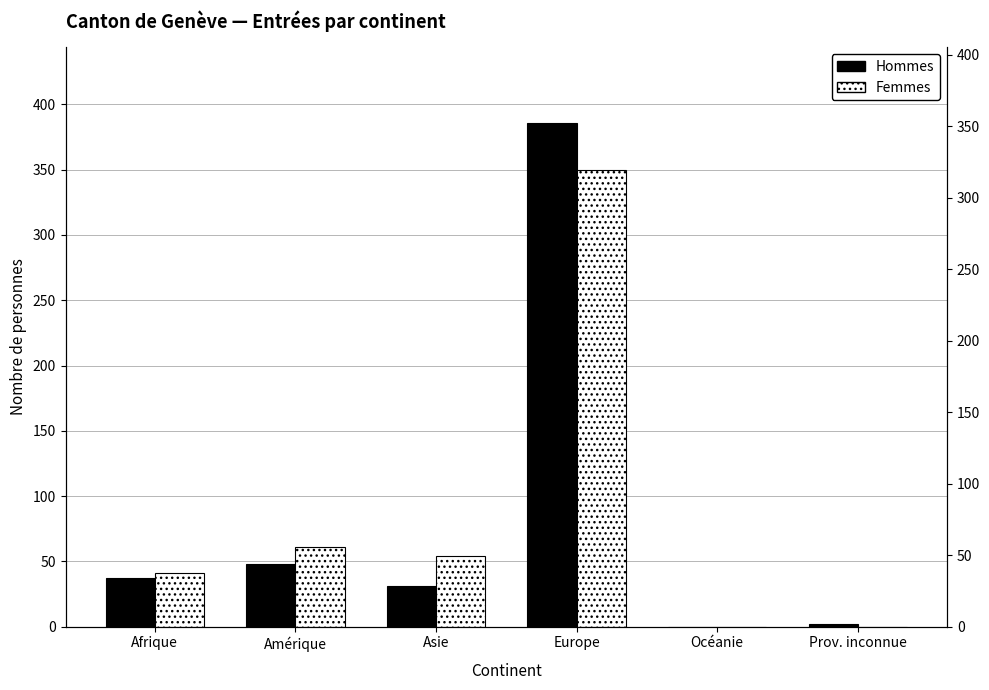

What is the spread (max minus min) of values at Prov. inconnue?

2